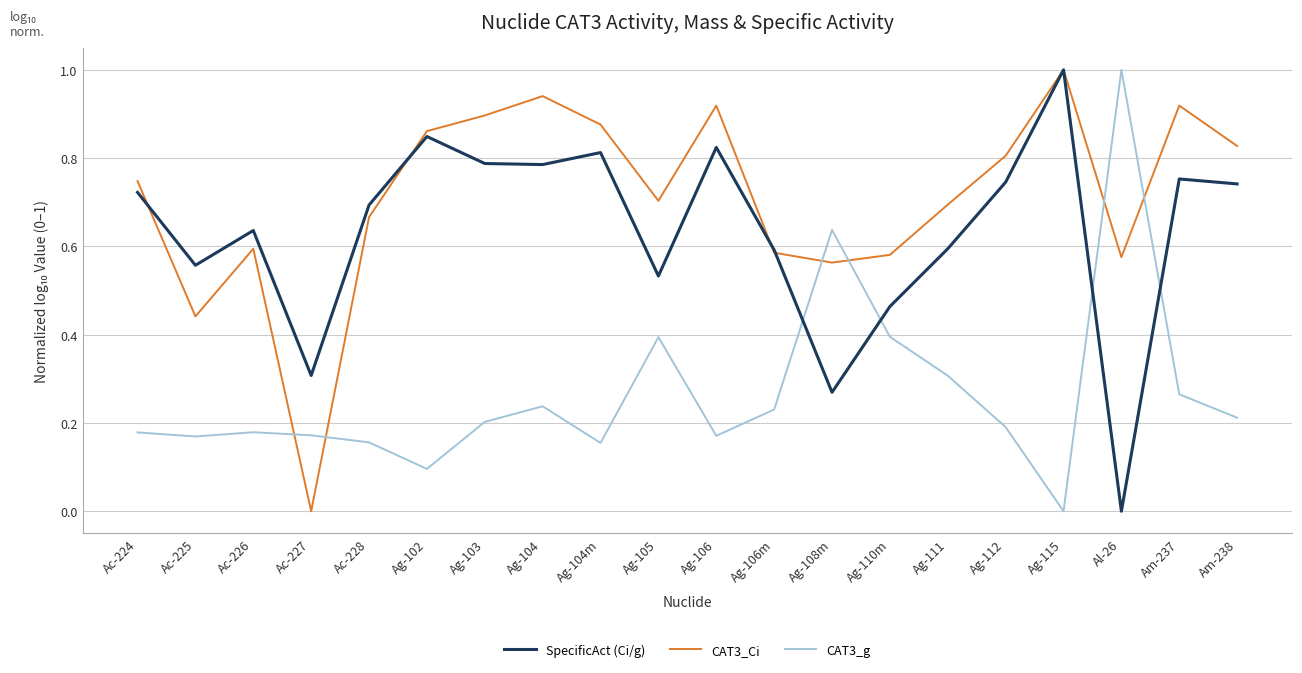

How many interior local peaks does the CAT3_g series have?

5